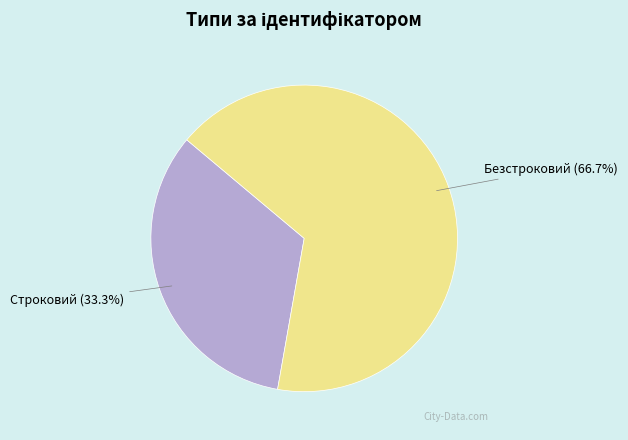

True or false: Безстроковий accounts for 80% of the total.

False